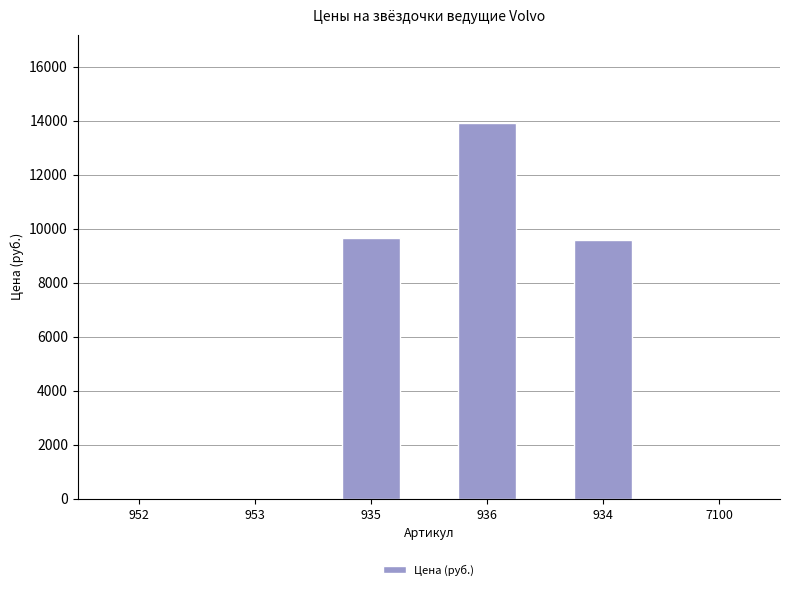

Between 934 and 7100, which is larger?

934